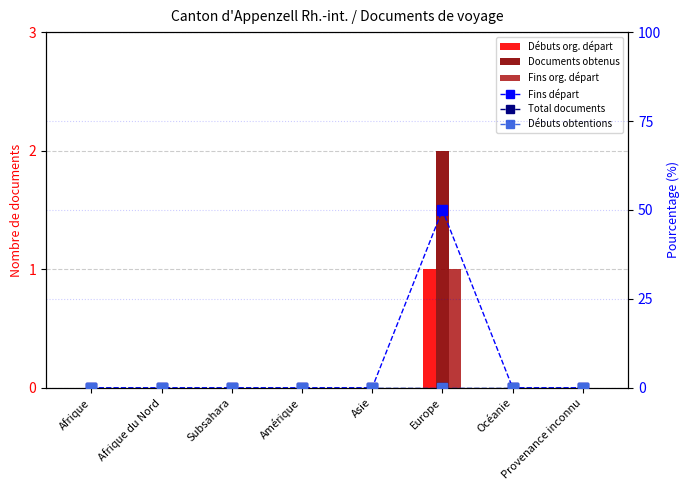

Reading left to right, extract all data points from this chart.

Débuts org. départ (col_7): Afrique=0	Afrique du Nord=0	Subsahara=0	Amérique=0	Asie=0	Europe=1	Océanie=0	Provenance inconnu=0
Documents obtenus (col_8): Afrique=0	Afrique du Nord=0	Subsahara=0	Amérique=0	Asie=0	Europe=2	Océanie=0	Provenance inconnu=0
Fins org. départ (col_14): Afrique=0	Afrique du Nord=0	Subsahara=0	Amérique=0	Asie=0	Europe=1	Océanie=0	Provenance inconnu=0
Fins départ (col_15): Afrique=0	Afrique du Nord=0	Subsahara=0	Amérique=0	Asie=0	Europe=50	Océanie=0	Provenance inconnu=0
Total documents (col_1): Afrique=0	Afrique du Nord=0	Subsahara=0	Amérique=0	Asie=0	Europe=0	Océanie=0	Provenance inconnu=0
Débuts obtentions (col_3): Afrique=0	Afrique du Nord=0	Subsahara=0	Amérique=0	Asie=0	Europe=0	Océanie=0	Provenance inconnu=0